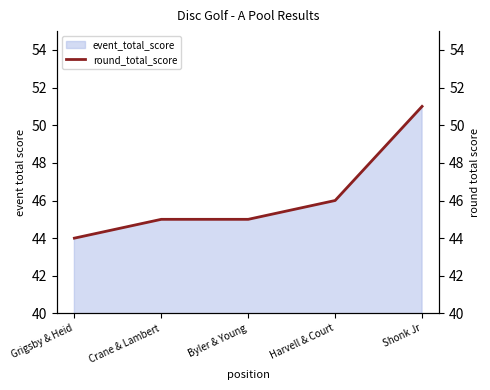

True or false: the data shows 45 at Byler & Young.

True